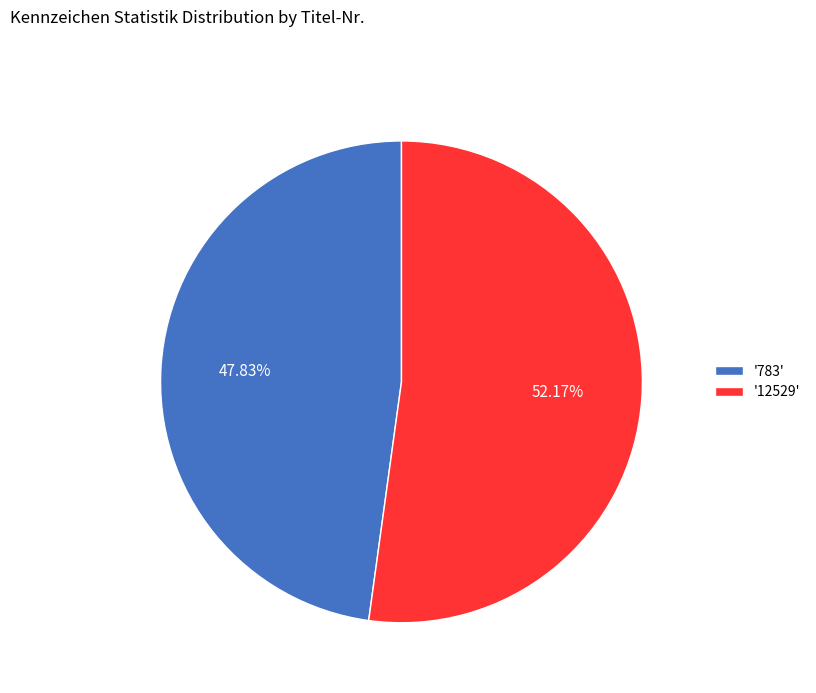

Do '12529' and '783' together represent more than half of the pie?

Yes